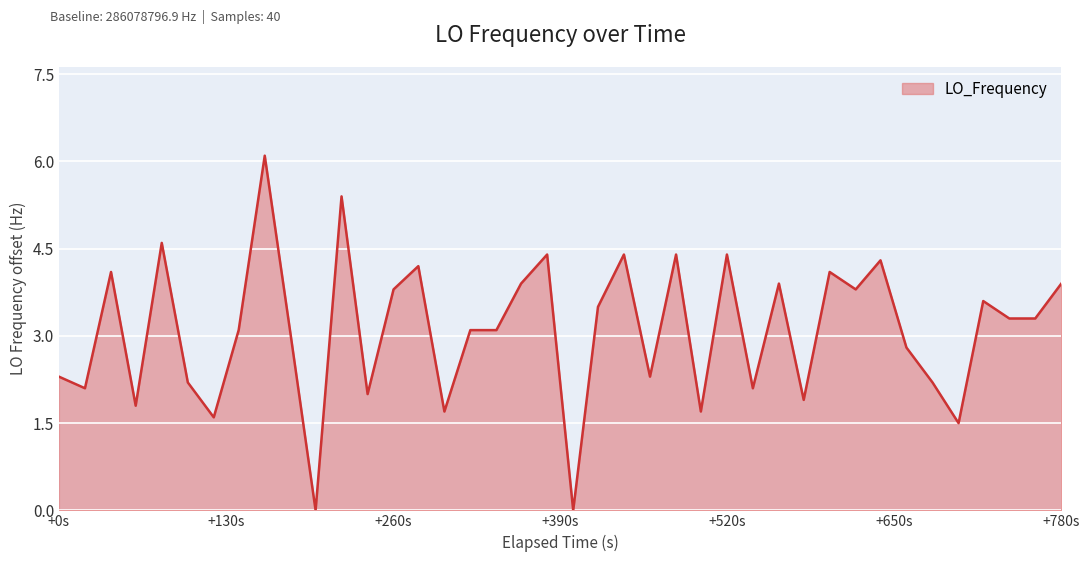

What is the greatest value displayed?

6.1